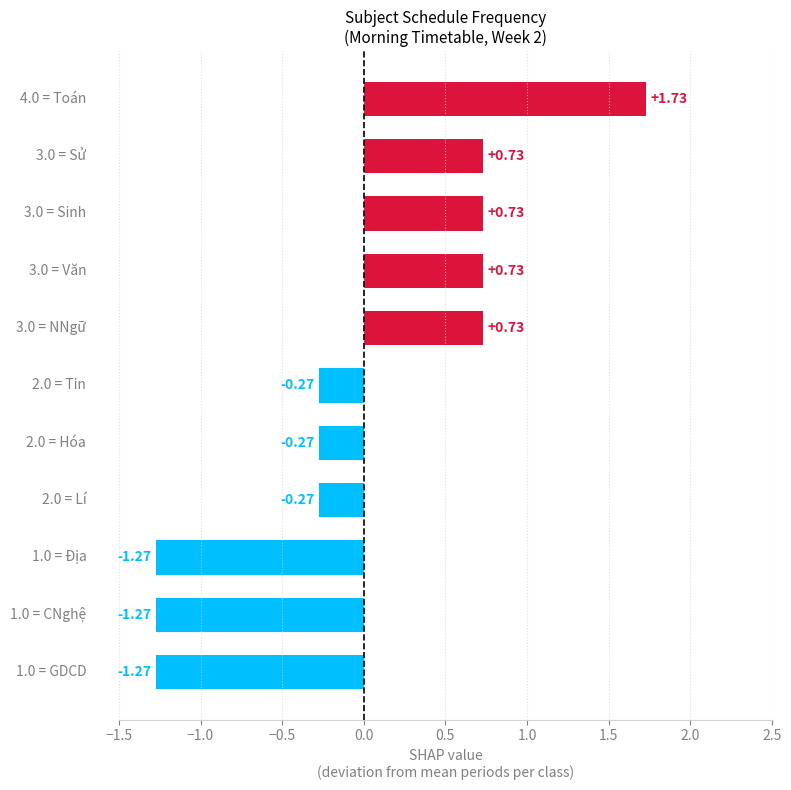

What is the difference between the maximum and minimum values?

3.0